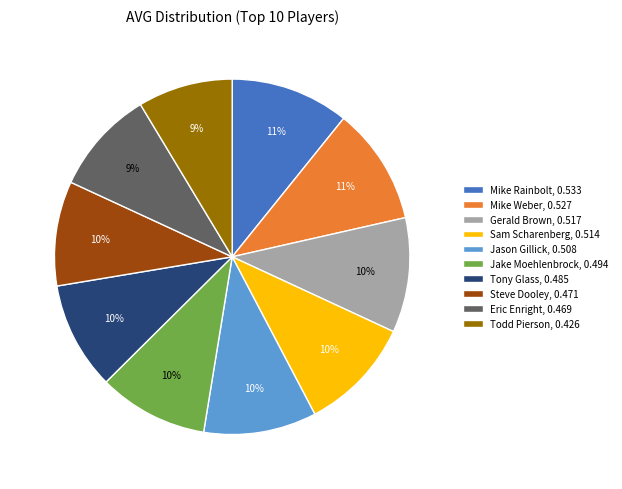

Do Mike Weber and Todd Pierson together represent more than half of the pie?

No